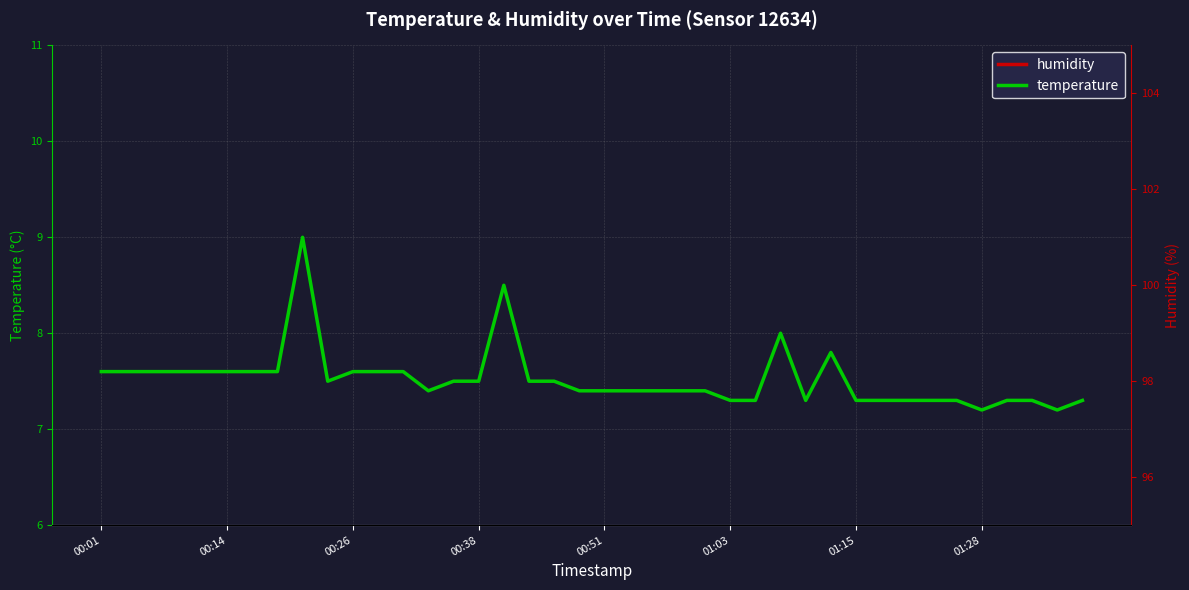

What is the approximate value of temperature at 18?

7.5